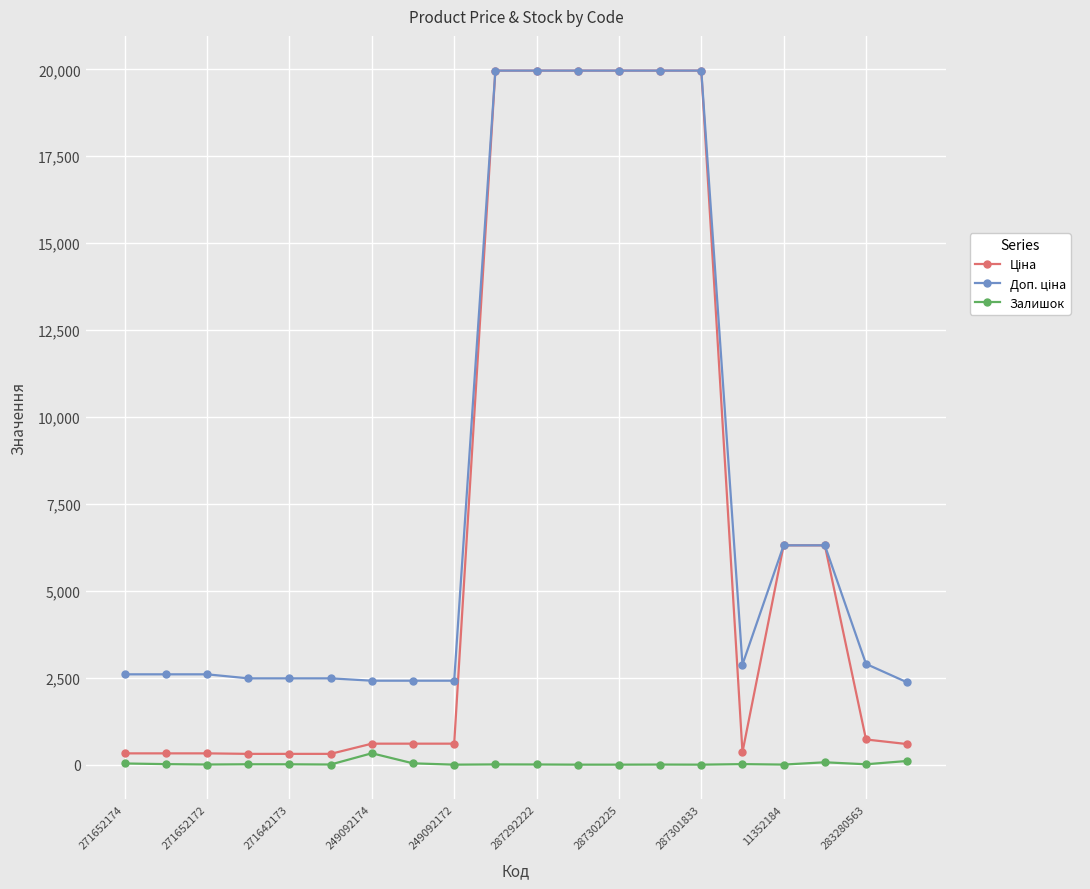

What is the maximum value shown in the chart?

19964.2